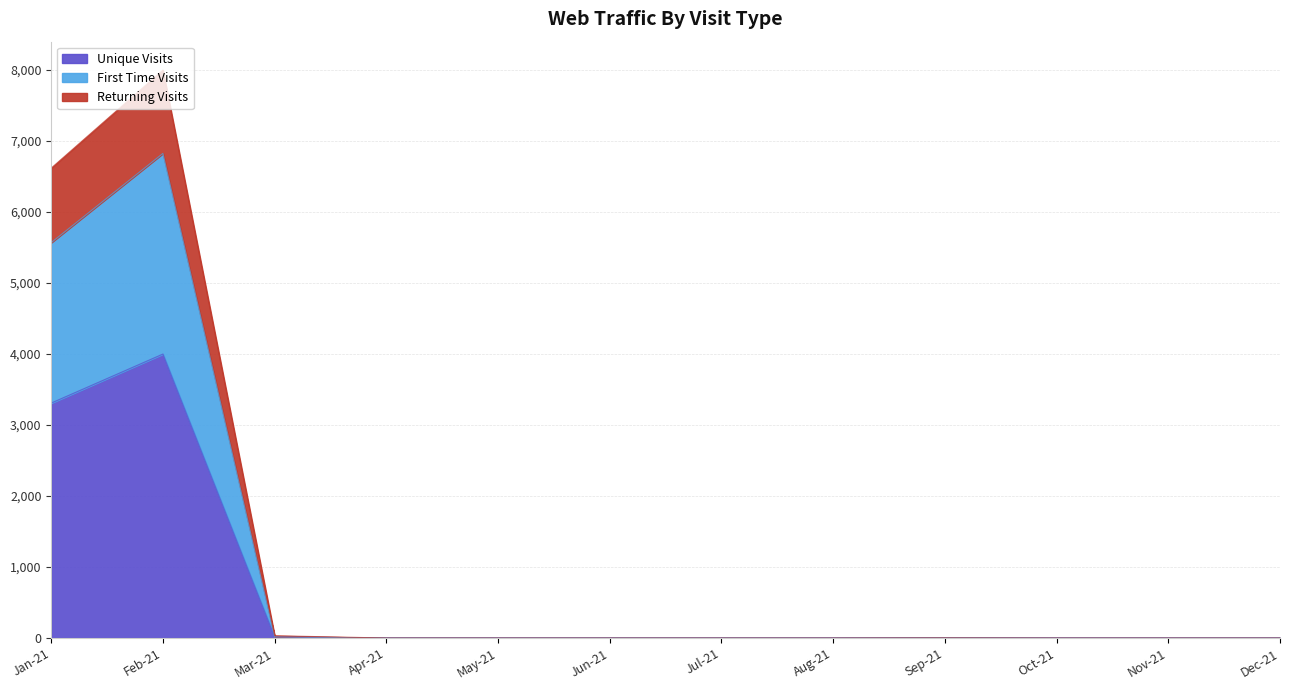

Reading left to right, what are all the values shown in this chart?

Unique Visits: Dec-21=0	Nov-21=0	Oct-21=0	Sep-21=1	Aug-21=0	Jul-21=0	Jun-21=0	May-21=0	Apr-21=0	Mar-21=16	Feb-21=3998	Jan-21=3308
First Time Visits: Dec-21=0	Nov-21=0	Oct-21=0	Sep-21=1	Aug-21=0	Jul-21=0	Jun-21=0	May-21=0	Apr-21=0	Mar-21=1	Feb-21=2825	Jan-21=2259
Returning Visits: Dec-21=0	Nov-21=0	Oct-21=0	Sep-21=0	Aug-21=0	Jul-21=0	Jun-21=0	May-21=0	Apr-21=0	Mar-21=15	Feb-21=1173	Jan-21=1049